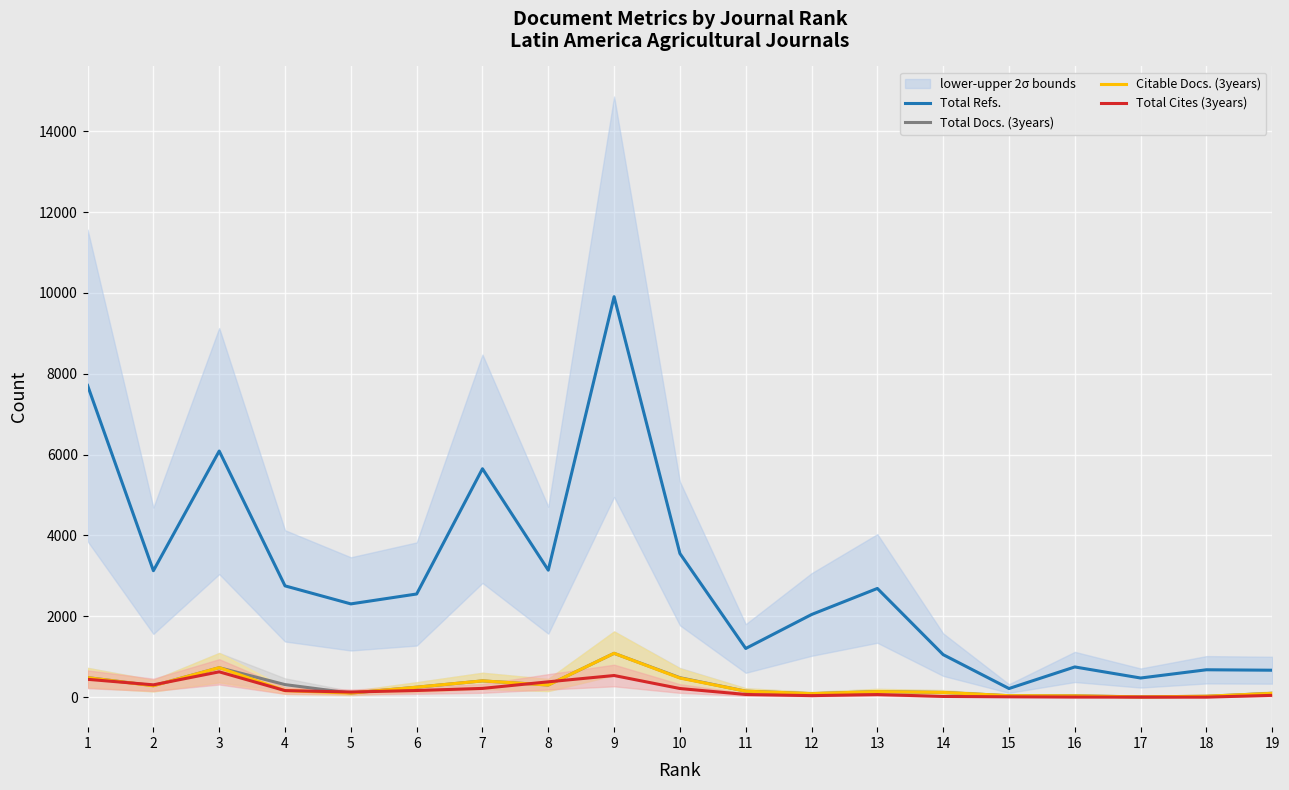

What is the total value across all series at 3?

8173